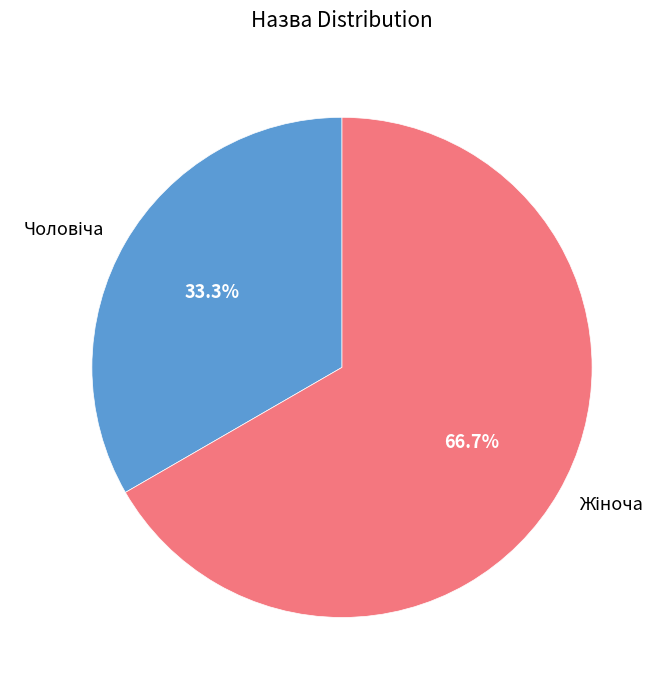

Does any single category account for the majority?

Yes